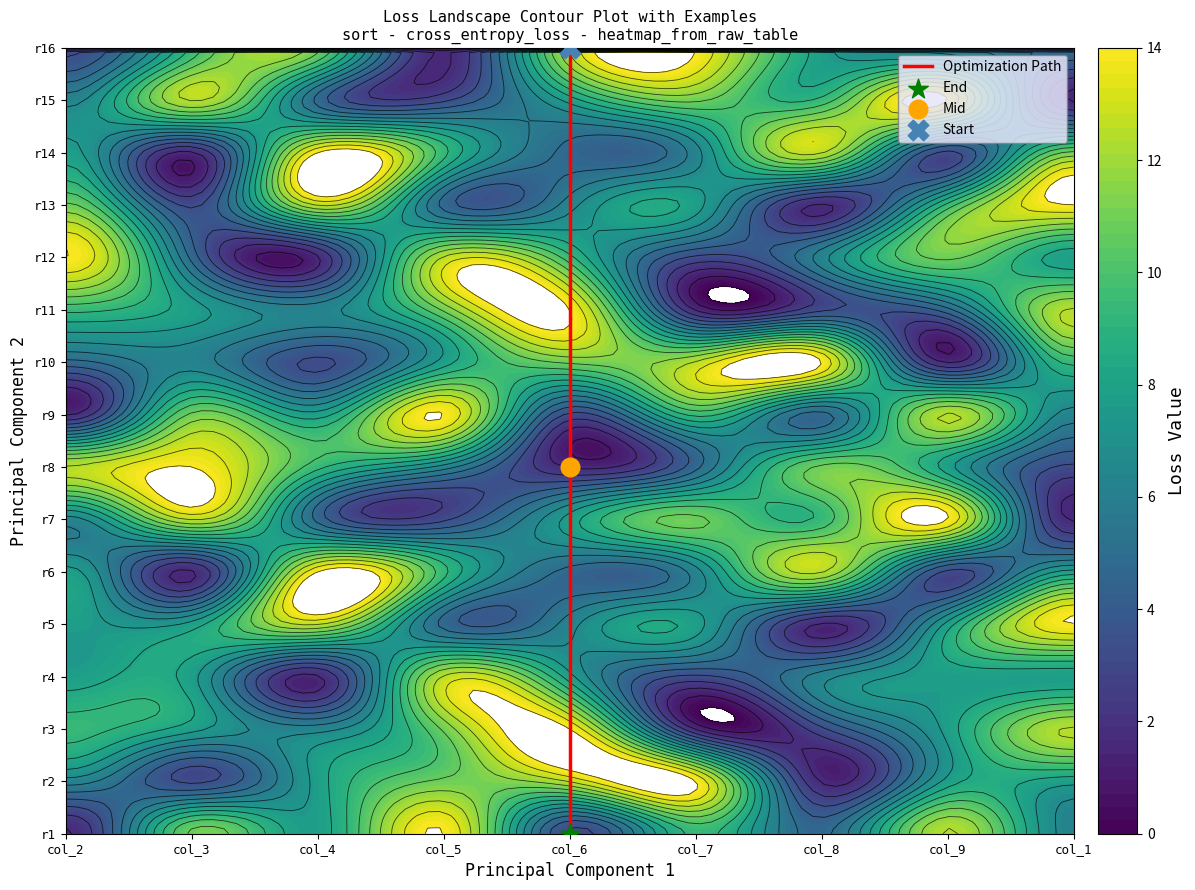

Which category has the lowest value across all series?

col_6